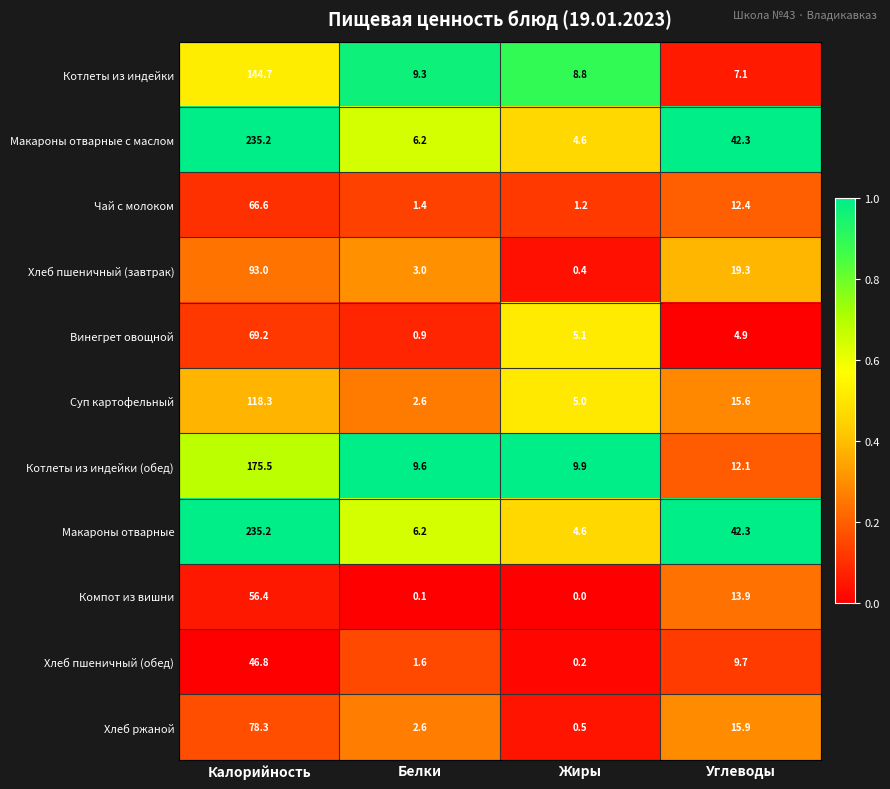

What is the sum of the Чай с молоком values at Калорийность and Белки?

68.0